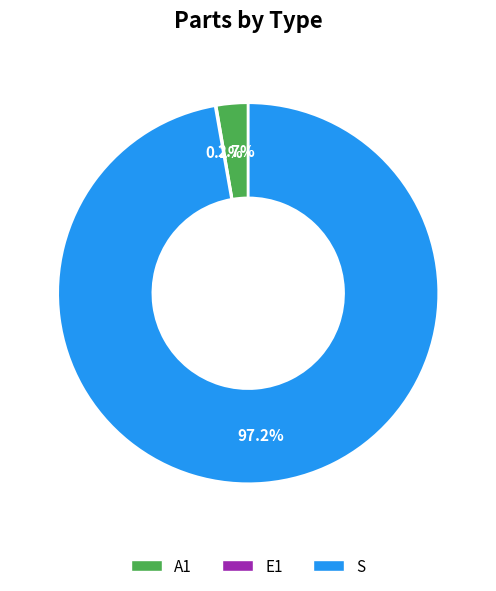

To the nearest percent, what is the difference between the largest and smallest slice percentages?

97%